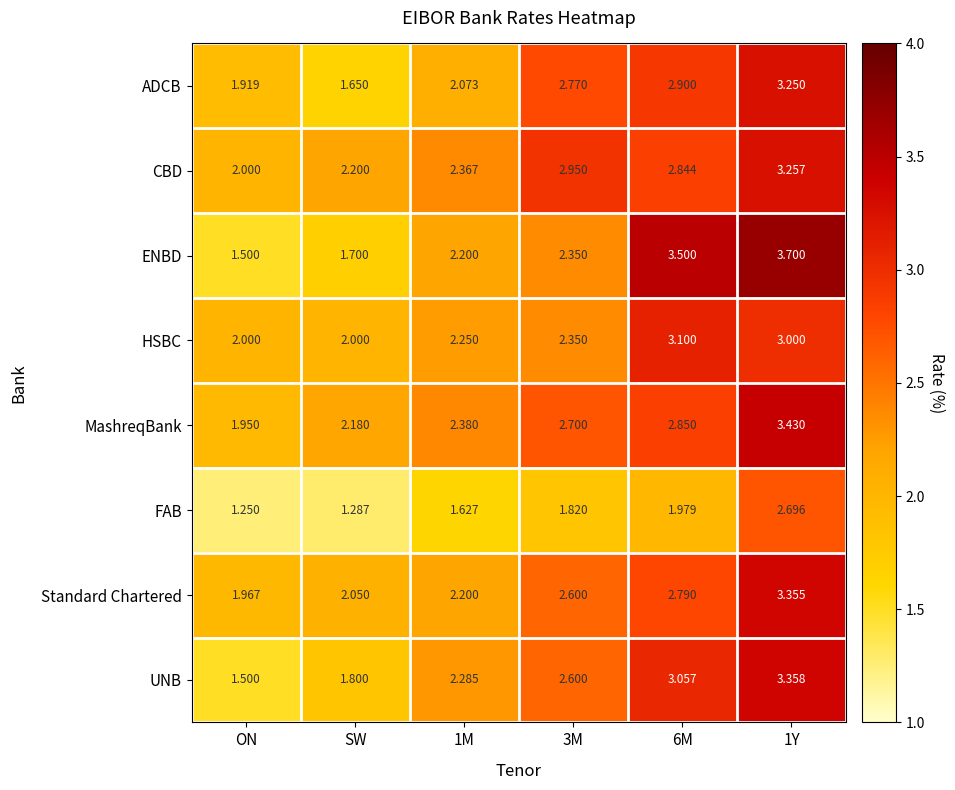

What is the difference between the highest and lowest values at 1Y?

1.0